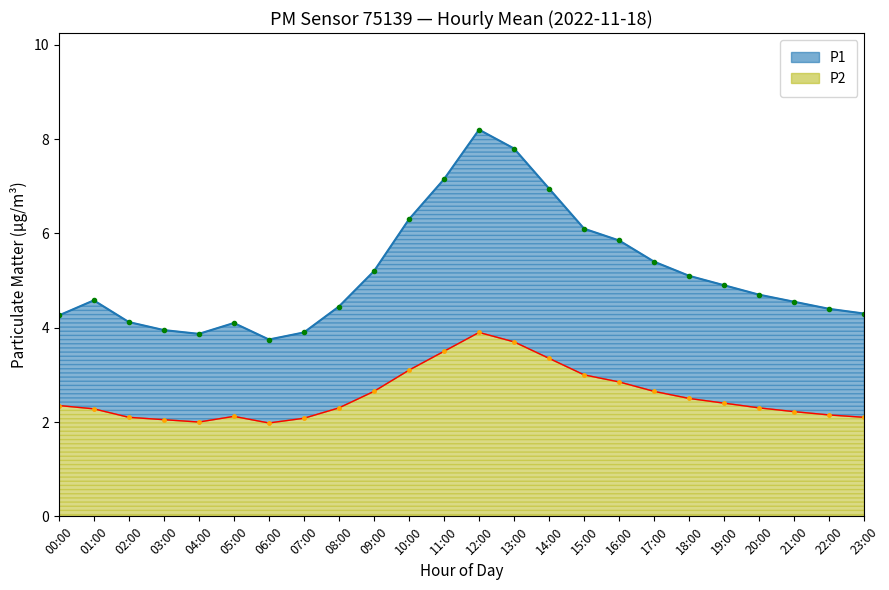

True or false: P2 and P1 intersect in this chart.

False